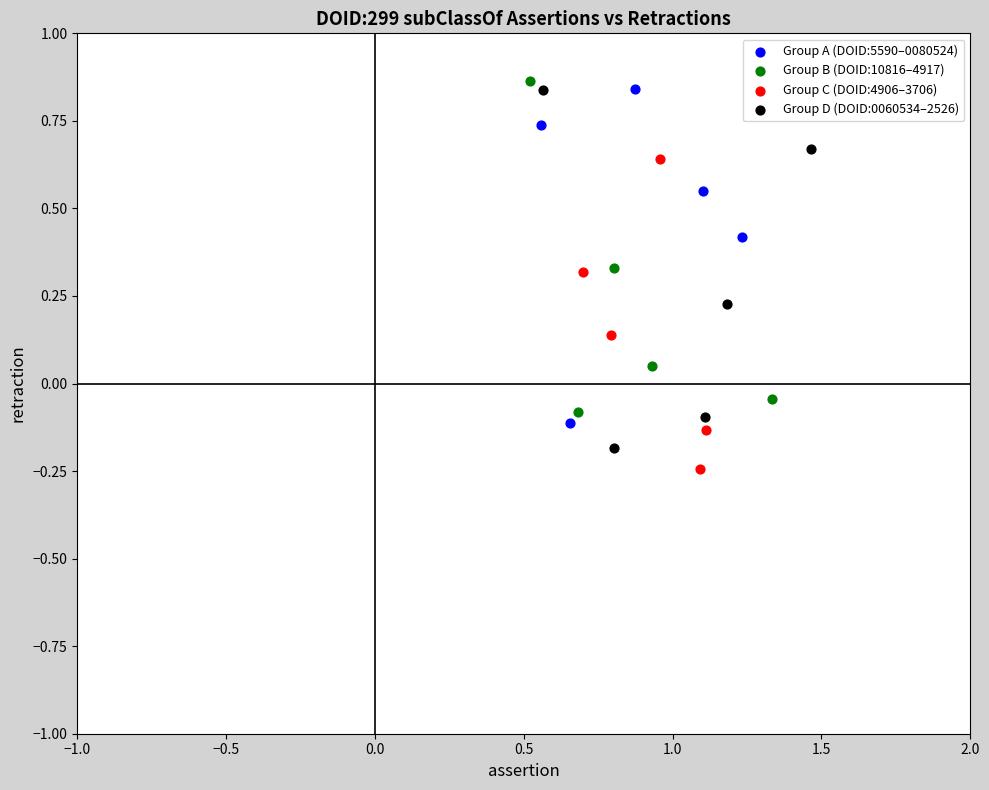

What are all the series names shown in the legend?

Group A (DOID:5590–0080524), Group B (DOID:10816–4917), Group C (DOID:4906–3706), Group D (DOID:0060534–2526)